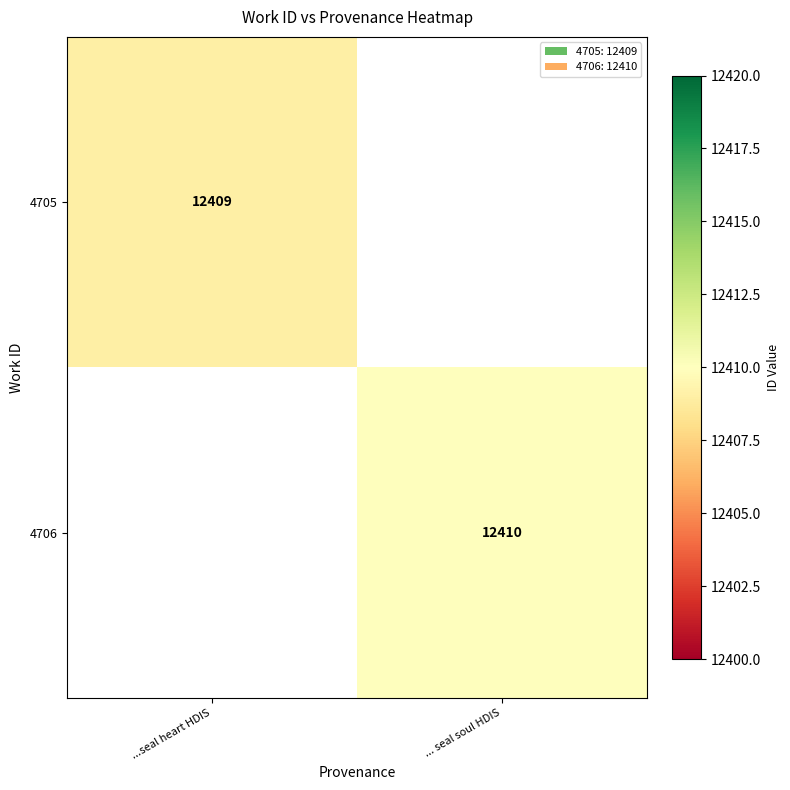

What is the minimum value shown in the chart?

12409.0